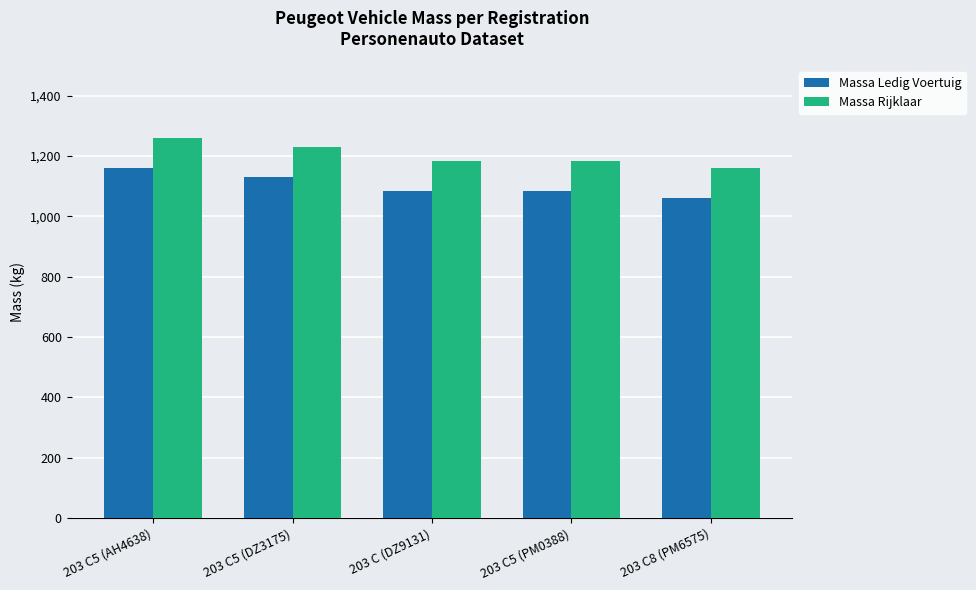

Reading right to left, list all the values displayed in this chart.

Massa Ledig Voertuig: 1061	1085	1085	1130	1160
Massa Rijklaar: 1161	1185	1185	1230	1260